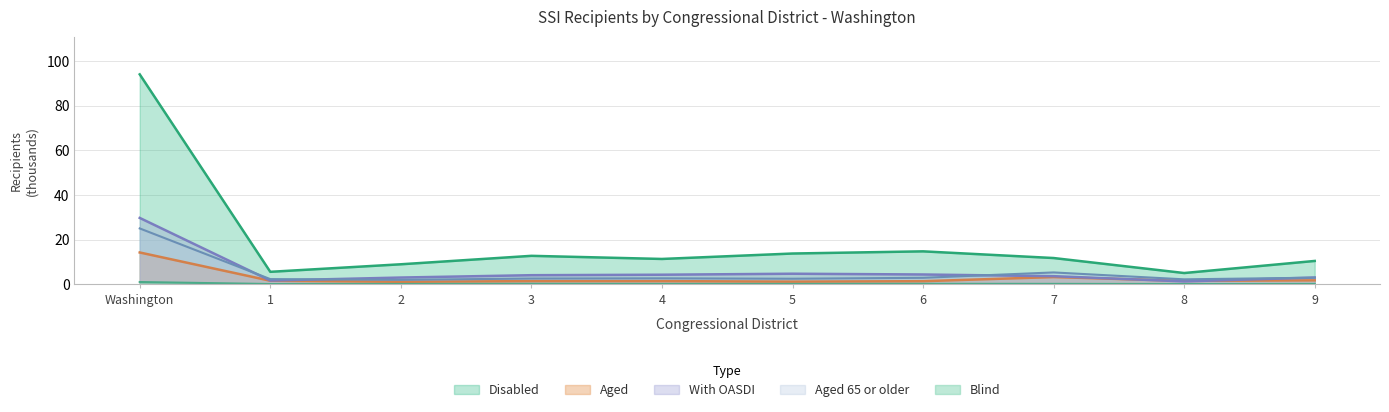

True or false: Blind and With OASDI intersect in this chart.

False